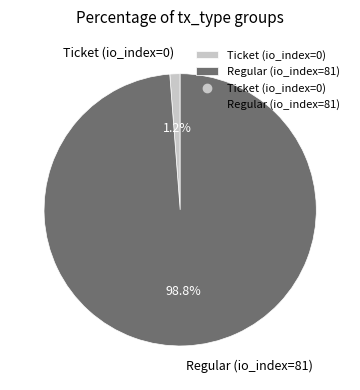

To the nearest percent, what is the average slice percentage?

50%